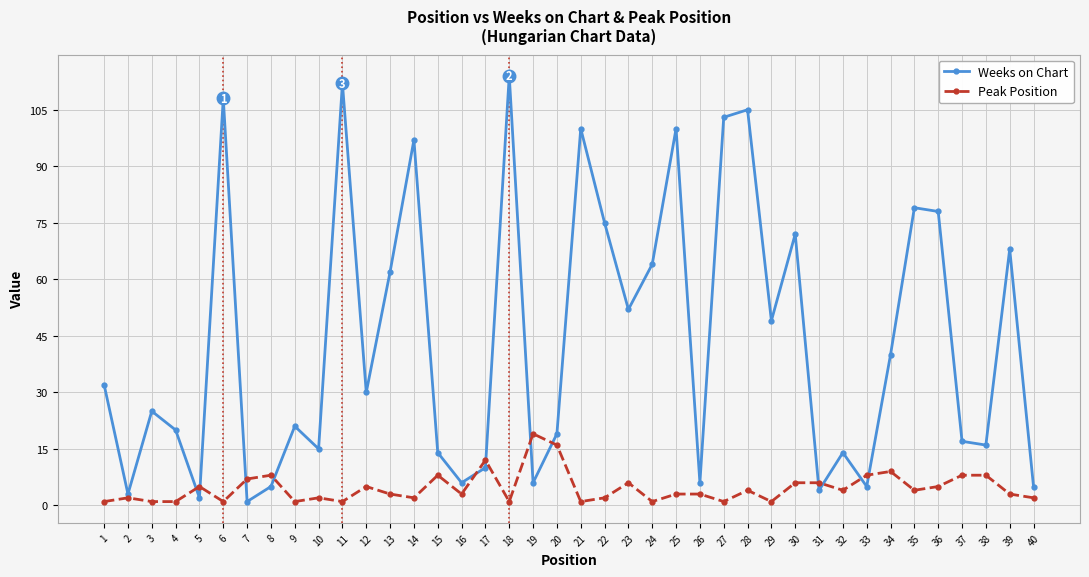

List the series in order of their peak value, lowest first.

Peak Position, Weeks on Chart